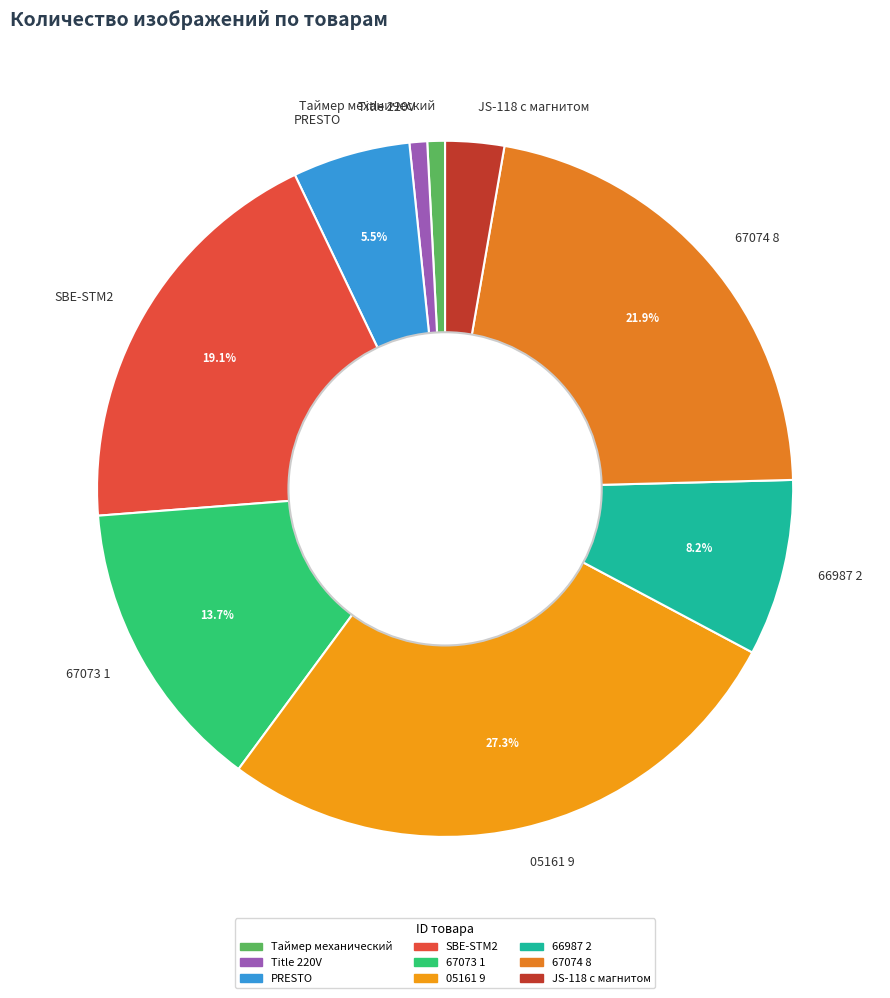

Is the sum of Title 220V and PRESTO greater than half?

No